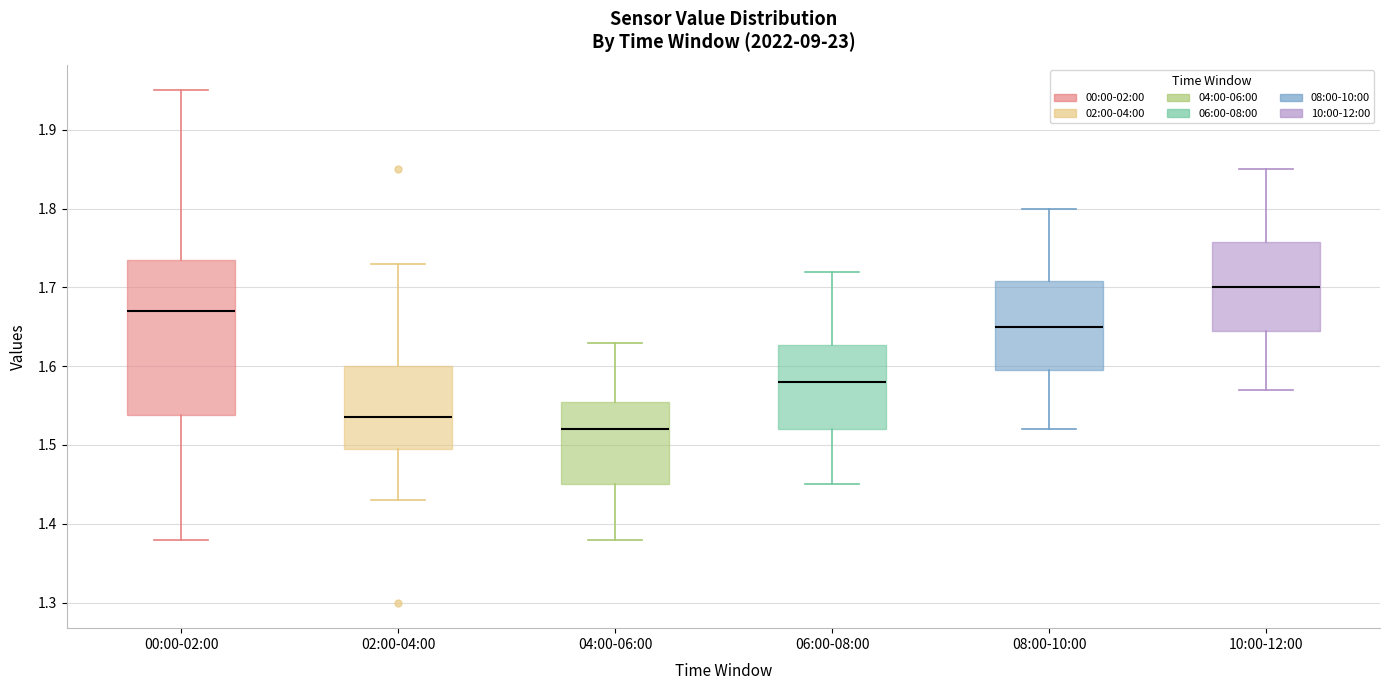

Reading left to right, transcribe this box plot: for each box, give where its median line is, the range the box spans, and where its two whiskers end, as read against the y-axis. The values are not printed on the chart, so give them approximately, as read against the axis.

00:00-02:00: median 1.67, box 1.54 to 1.74, whiskers 1.38 to 1.95
02:00-04:00: median 1.54, box 1.50 to 1.60, whiskers 1.43 to 1.73
04:00-06:00: median 1.52, box 1.45 to 1.56, whiskers 1.38 to 1.63
06:00-08:00: median 1.58, box 1.52 to 1.63, whiskers 1.45 to 1.72
08:00-10:00: median 1.65, box 1.60 to 1.71, whiskers 1.52 to 1.80
10:00-12:00: median 1.70, box 1.65 to 1.76, whiskers 1.57 to 1.85